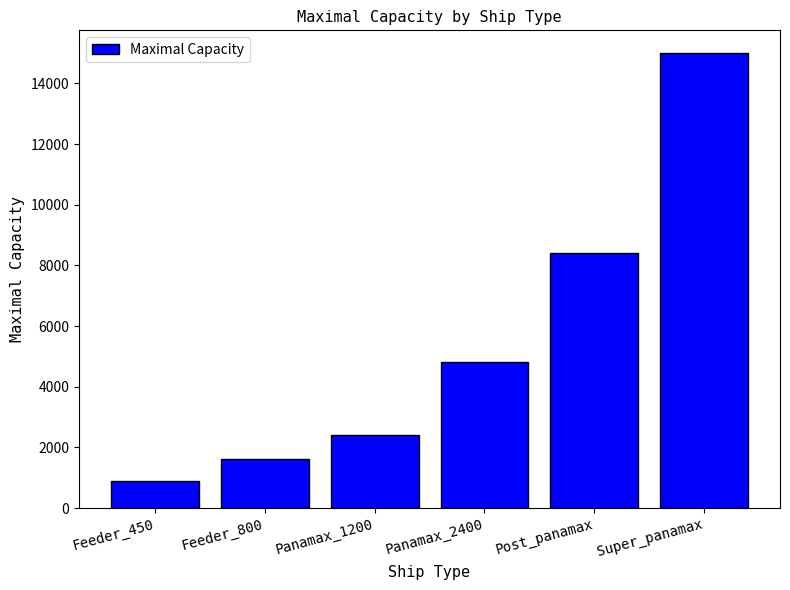

What position from the right is Panamax_2400?

3